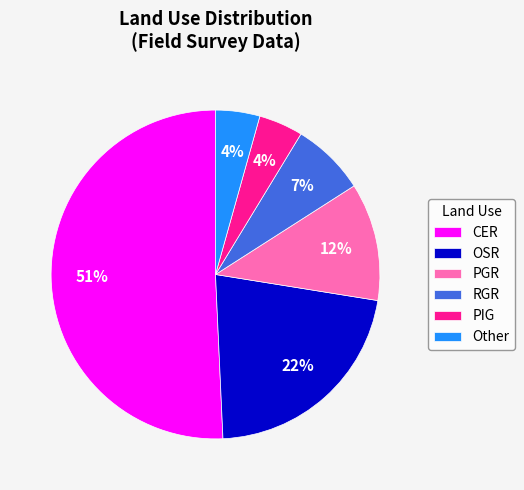

Is it true that CER is 58% of the pie?

False